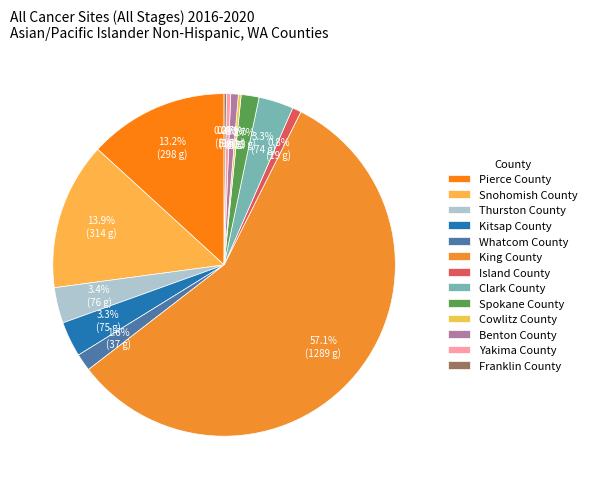

What is the ratio of the value at Kitsap County to the value at Franklin County?

15.0